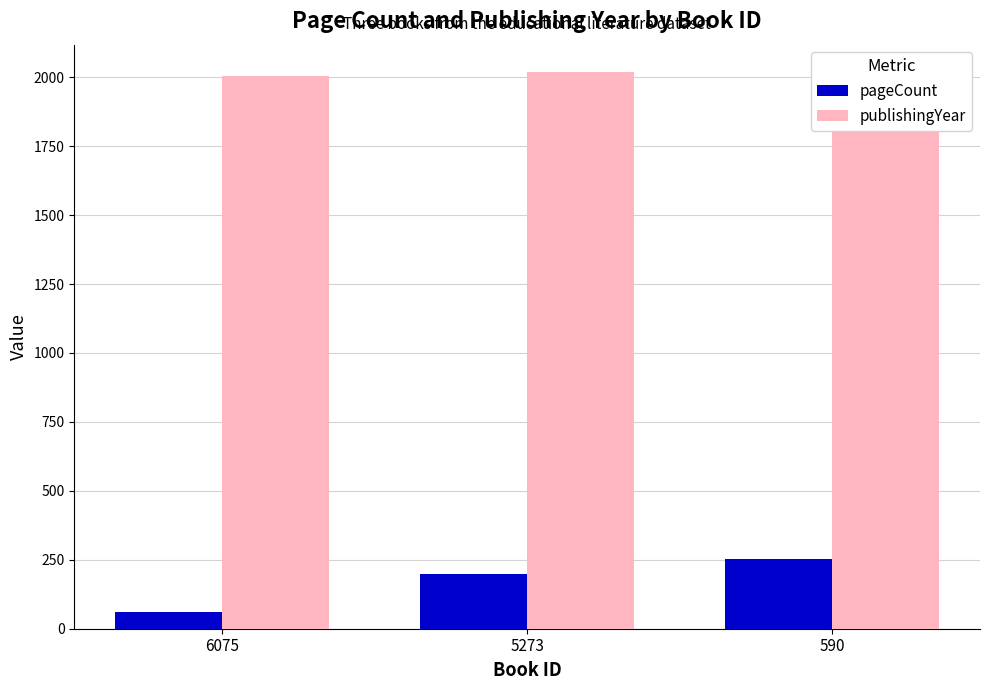

What is the value of the pageCount bar at the 2nd from the left?

200